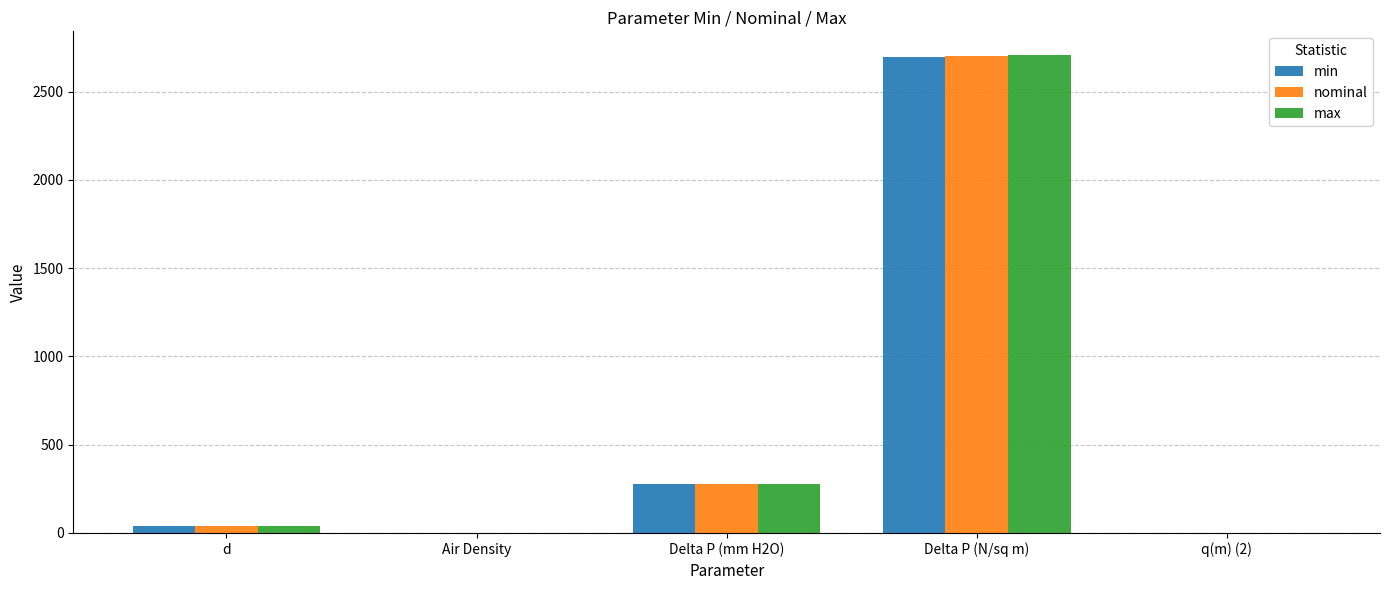

The value of max at Delta P (N/sq m) is 1758.4. True or false?

False